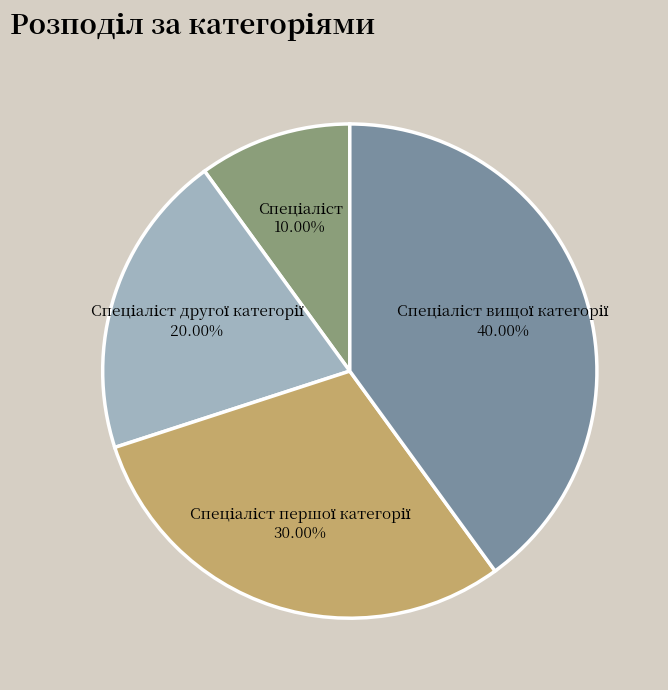

Is there any slice that represents more than half of the pie?

No